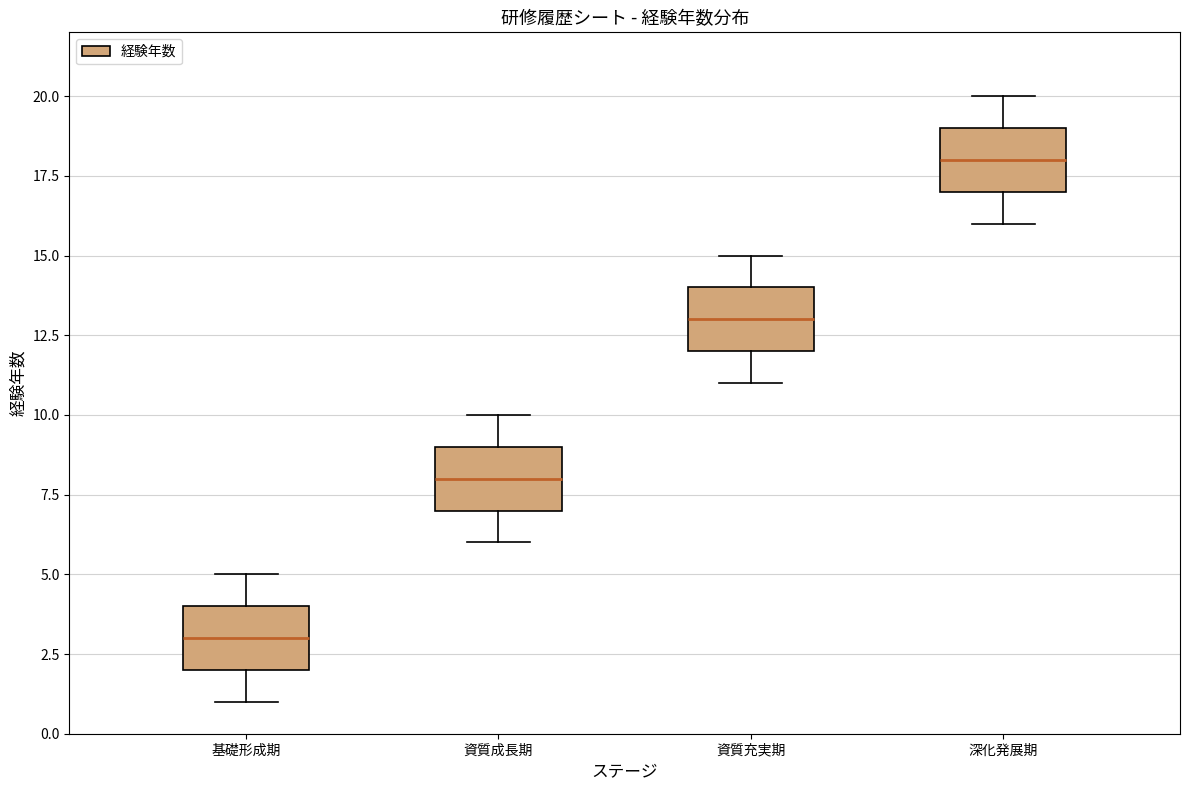

Where does the upper whisker of the box for 資質充実期 end on the y-axis? The values are not printed on the chart, so give them approximately, as read against the axis.

15